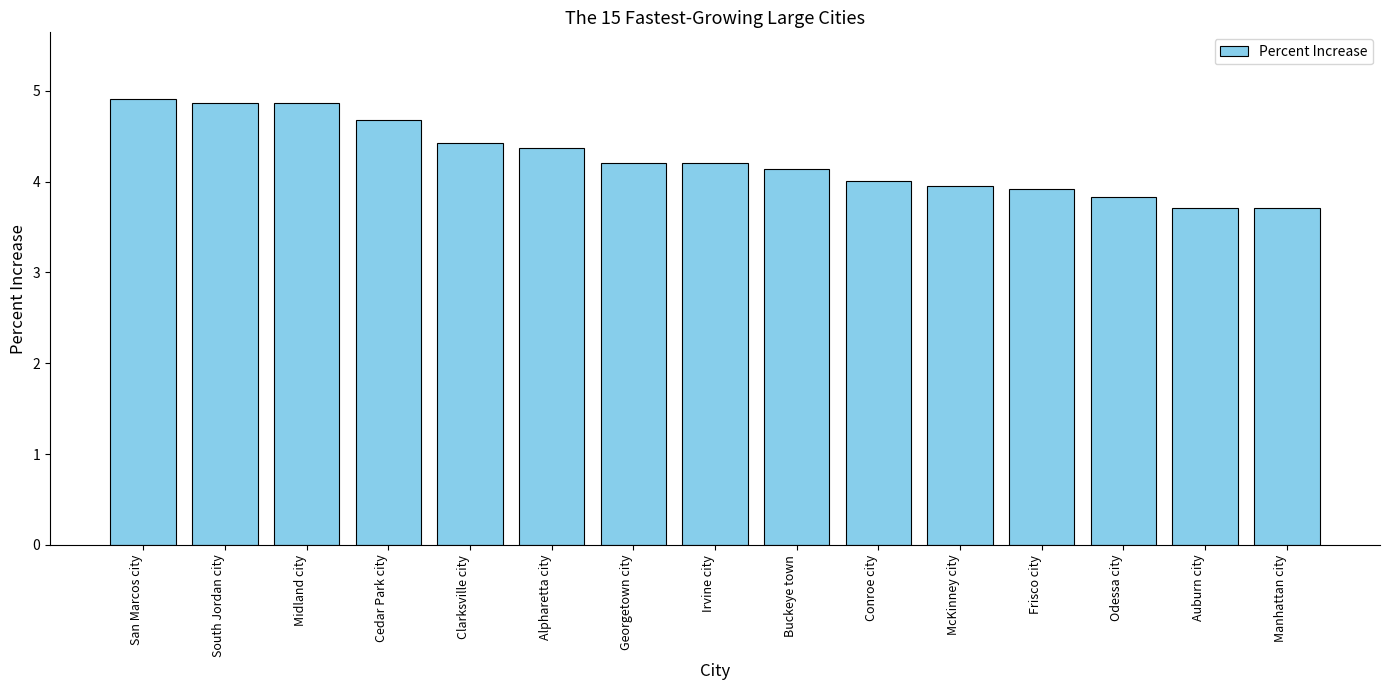

What is the minimum value shown in the chart?

3.7